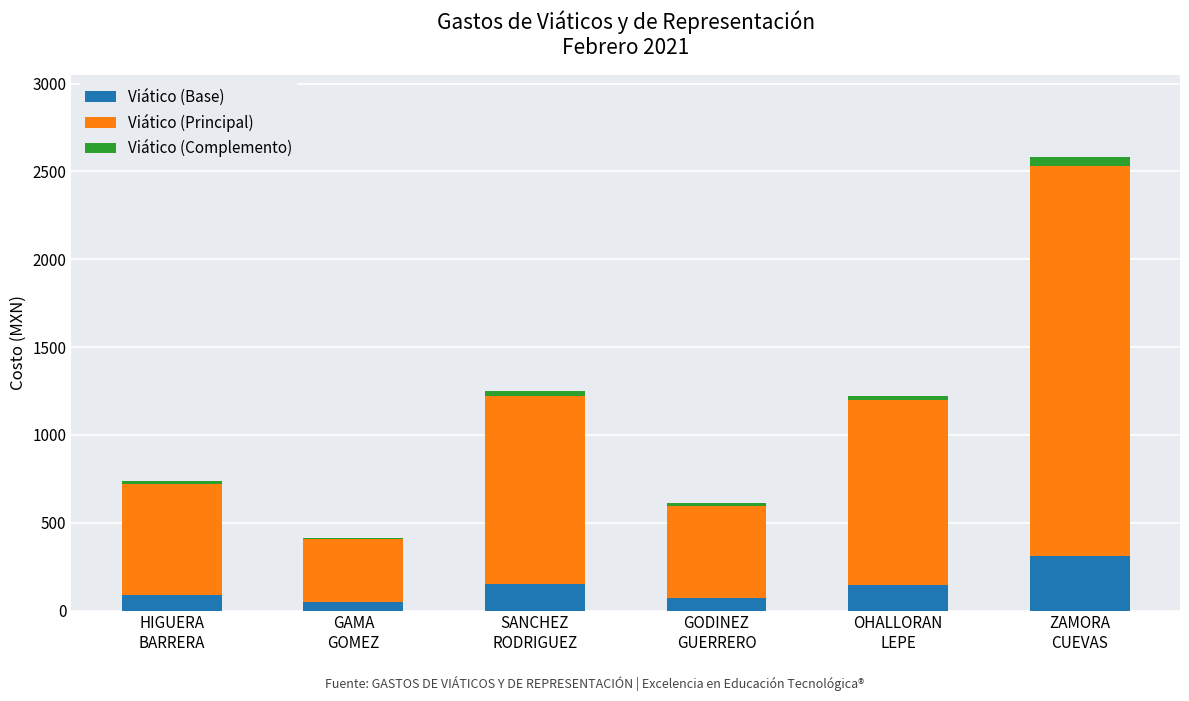

What is the sum of all Viático (Base) values?

817.6